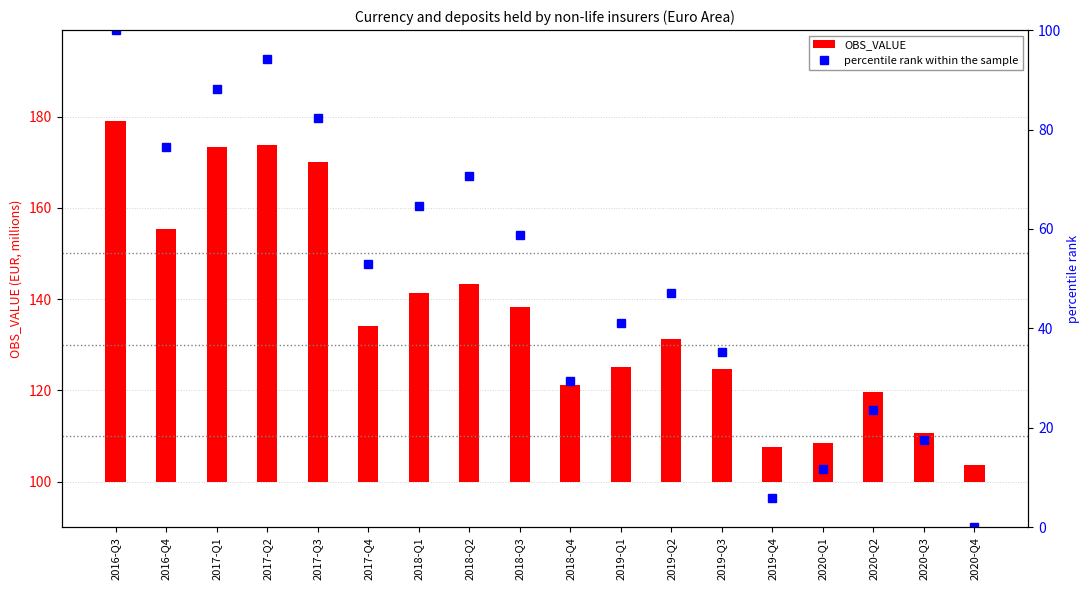

The OBS_VALUE series shows 24.7 at 2019-Q3. True or false?

True